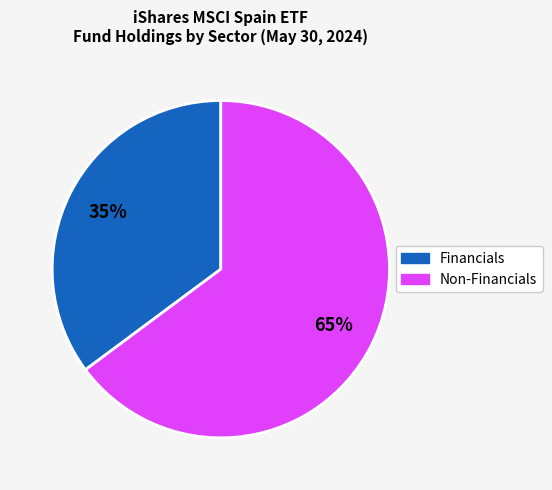

Is there any slice that represents more than half of the pie?

Yes